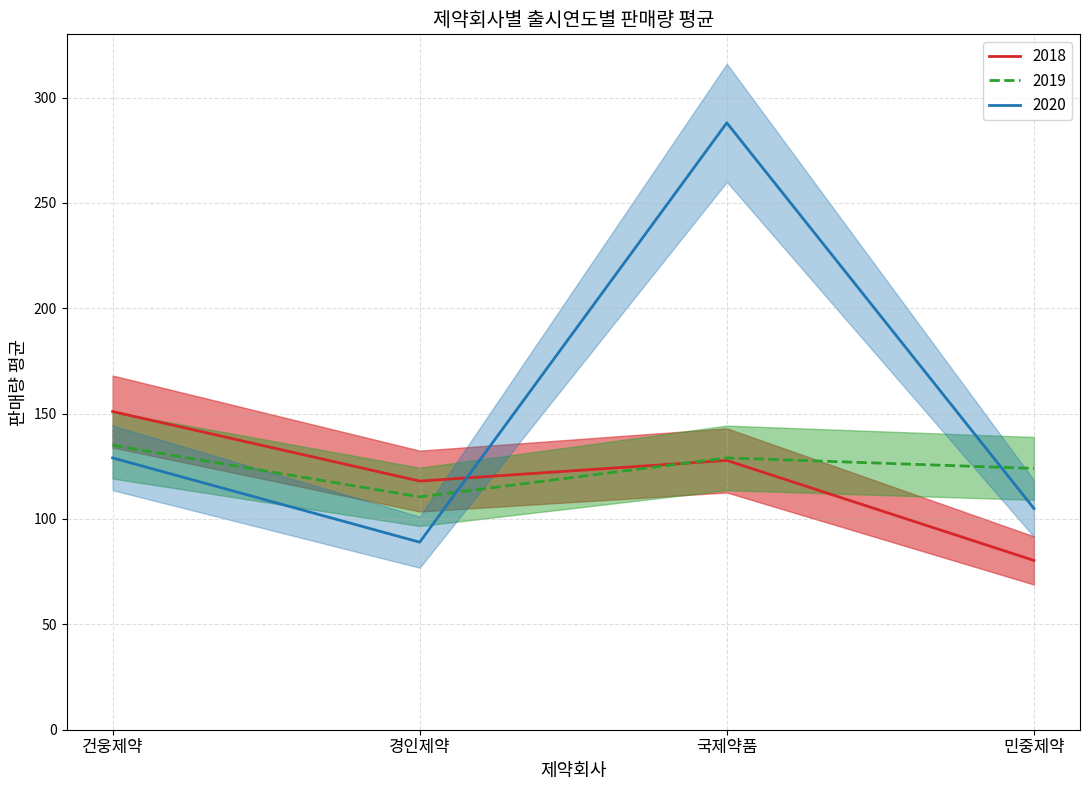

Is the value of 2018 at 국제약품 greater than the value of 2019 at 민중제약?

Yes